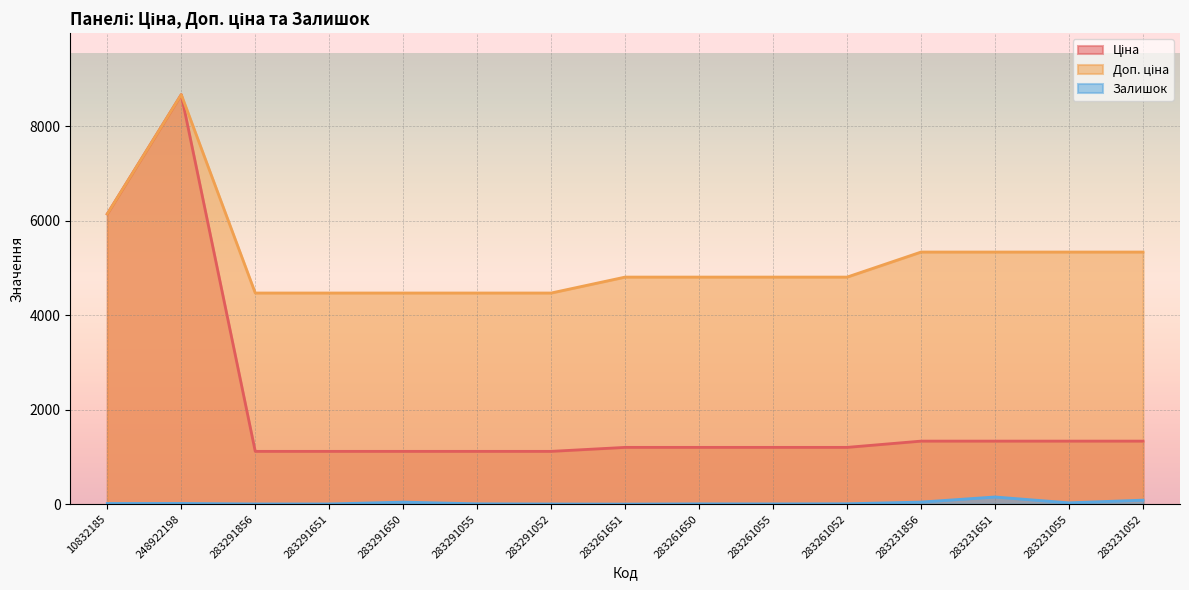

What is the sum of all Доп. ціна values?

77735.6